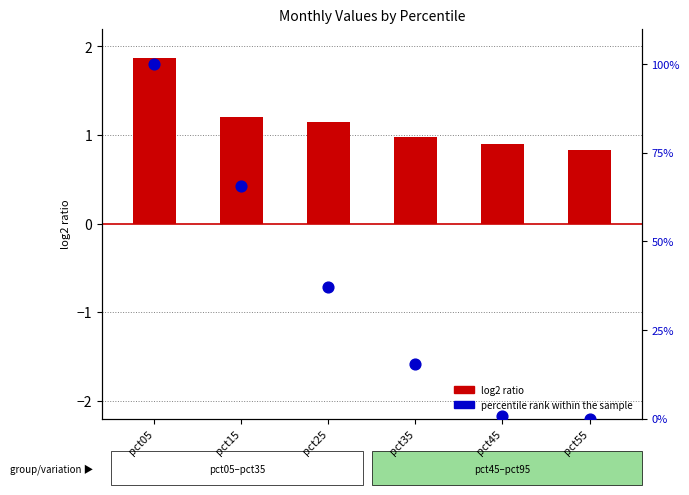

What is the total value across all series at pct45?

1.7